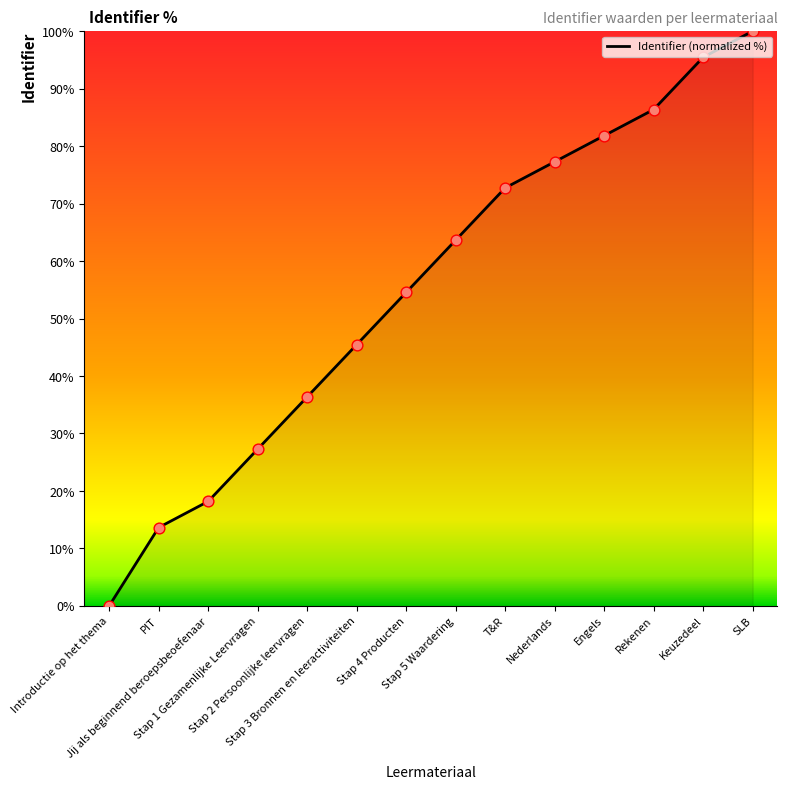

Which has a higher value, Rekenen or Stap 5 Waardering?

Rekenen